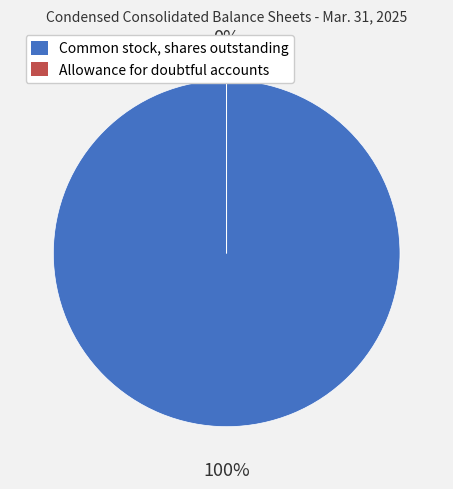

Is it true that Common stock, shares outstanding is 100% of the pie?

True